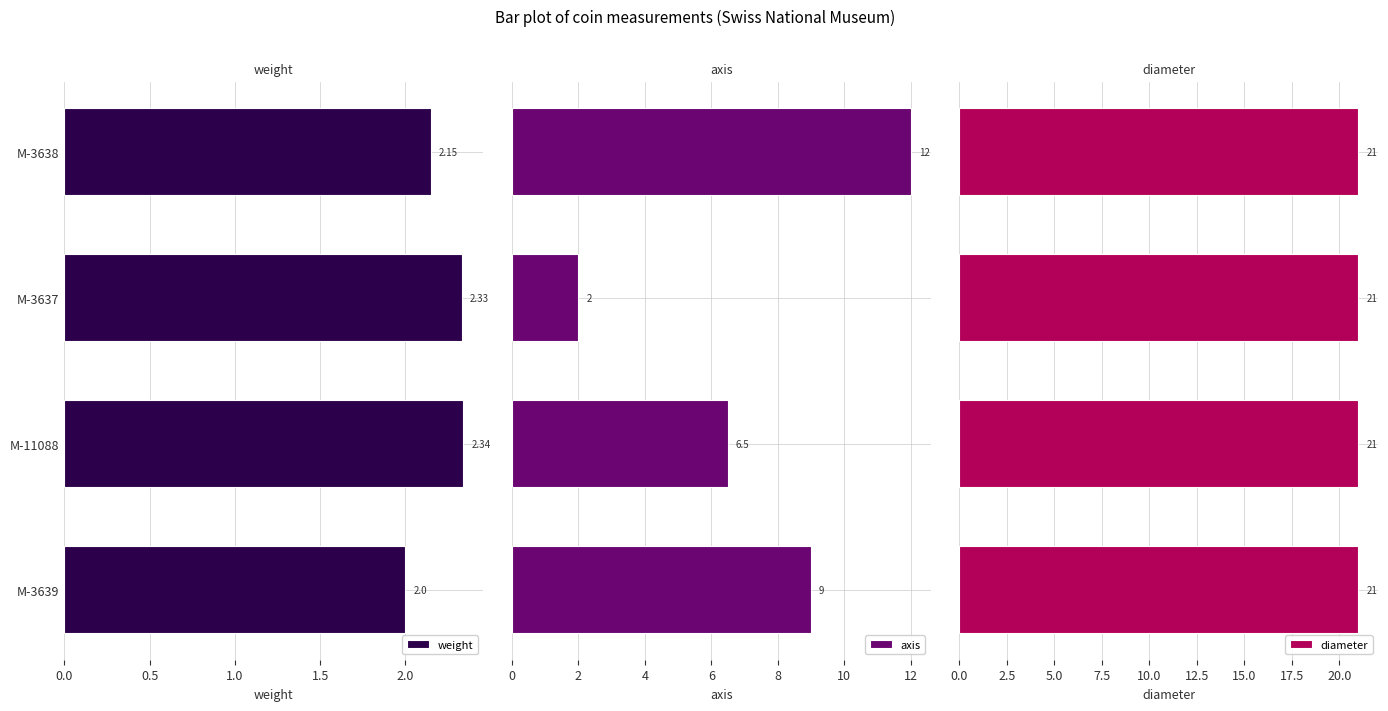

How many bars are there in each group?

3